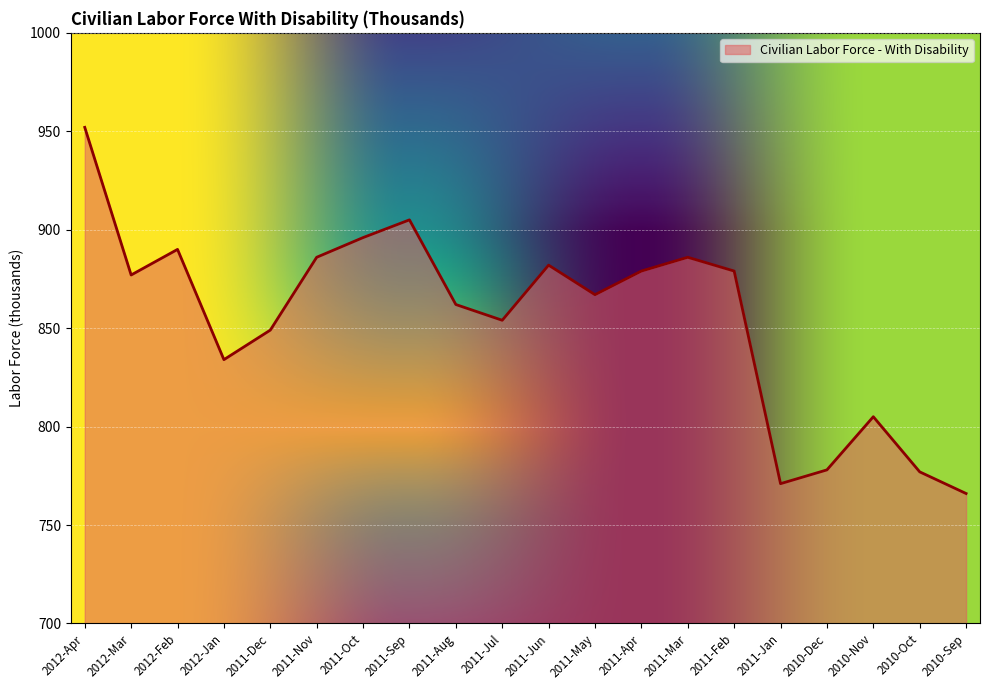

At which category does the chart reach its peak across all series?

2012-Apr